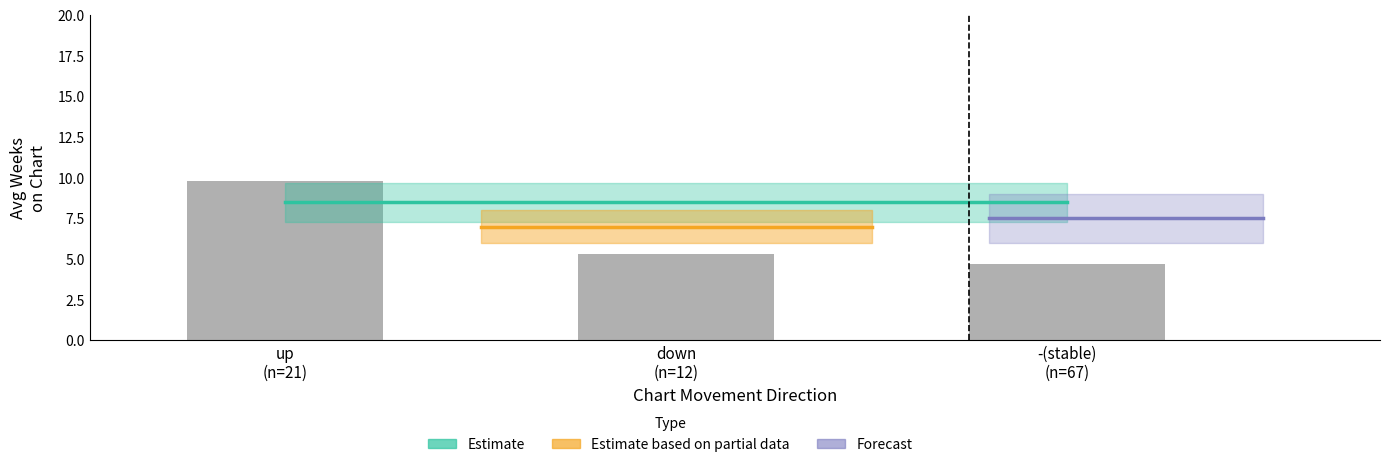

What is the minimum value shown in the chart?

4.7